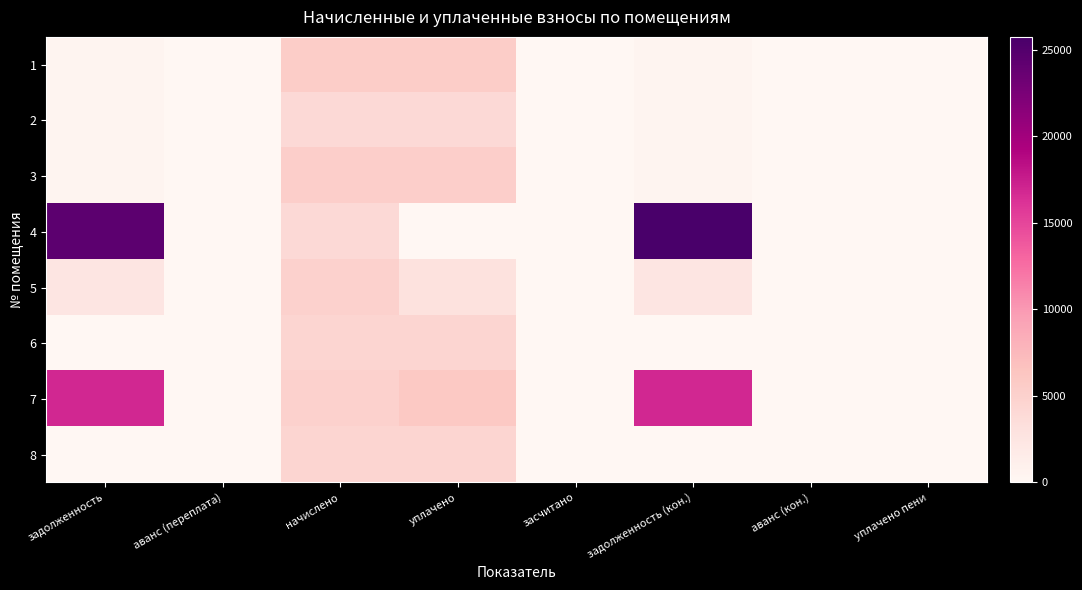

How many series are shown in this chart?

8